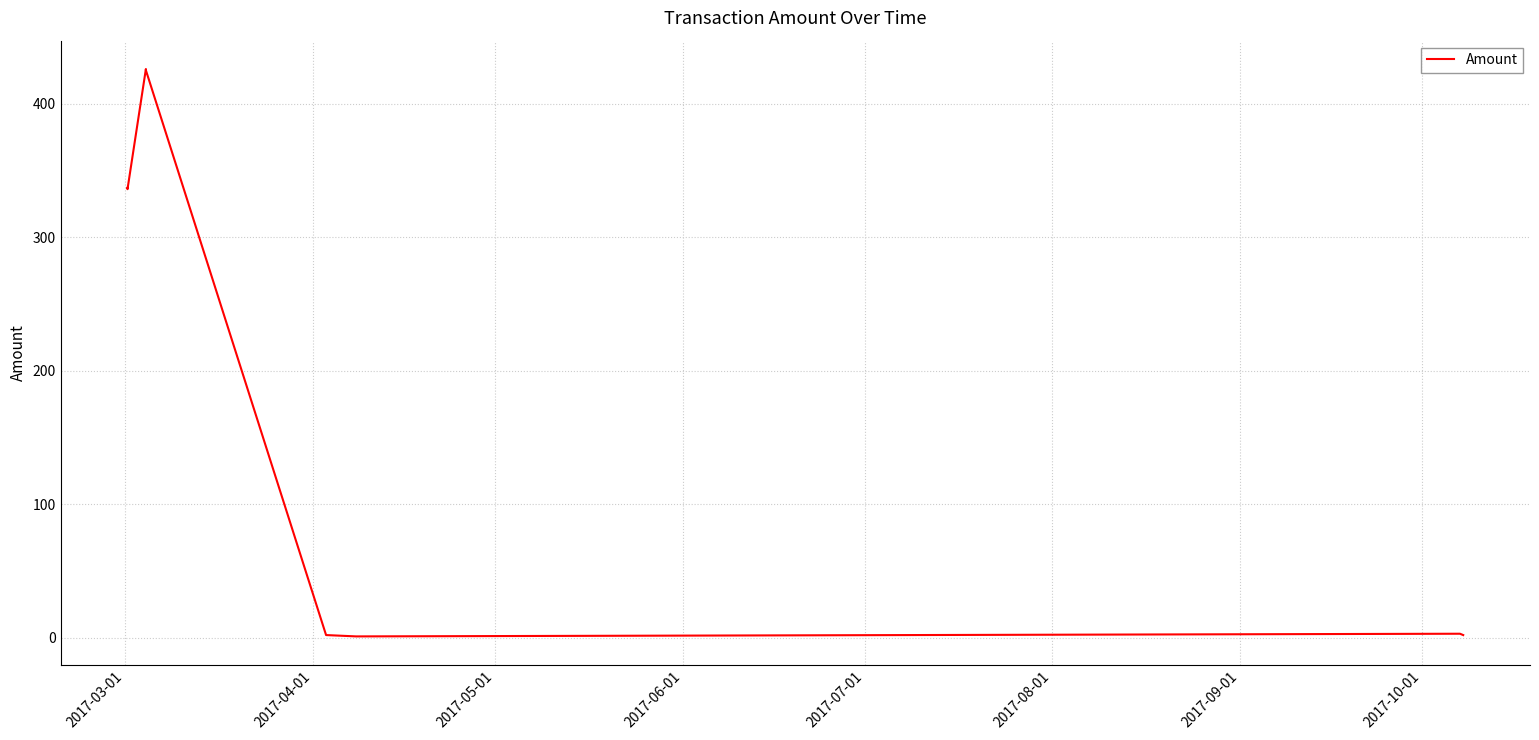

What is the difference between the second highest and second lowest values?

423